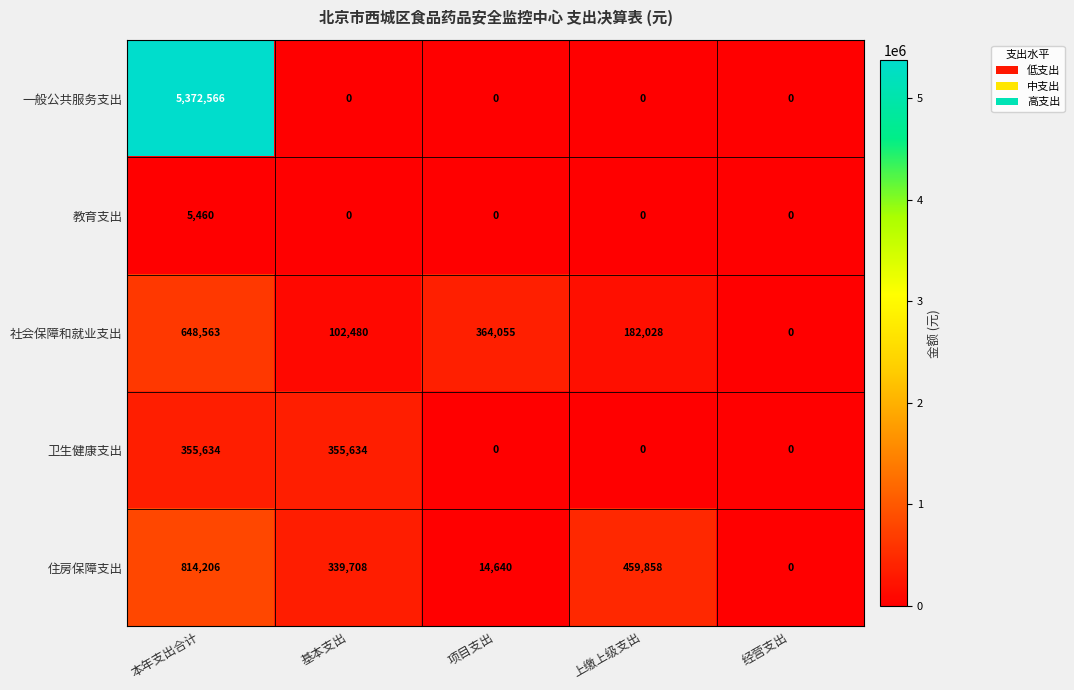

Reading left to right, list all the values displayed in this chart.

一般公共服务支出: 本年支出合计=5372566	基本支出=0	项目支出=0	上缴上级支出=0	经营支出=0
教育支出: 本年支出合计=5460	基本支出=0	项目支出=0	上缴上级支出=0	经营支出=0
社会保障和就业支出: 本年支出合计=648563	基本支出=102480	项目支出=364055	上缴上级支出=182028	经营支出=0
卫生健康支出: 本年支出合计=355634	基本支出=355634	项目支出=0	上缴上级支出=0	经营支出=0
住房保障支出: 本年支出合计=814206	基本支出=339708	项目支出=14640	上缴上级支出=459858	经营支出=0